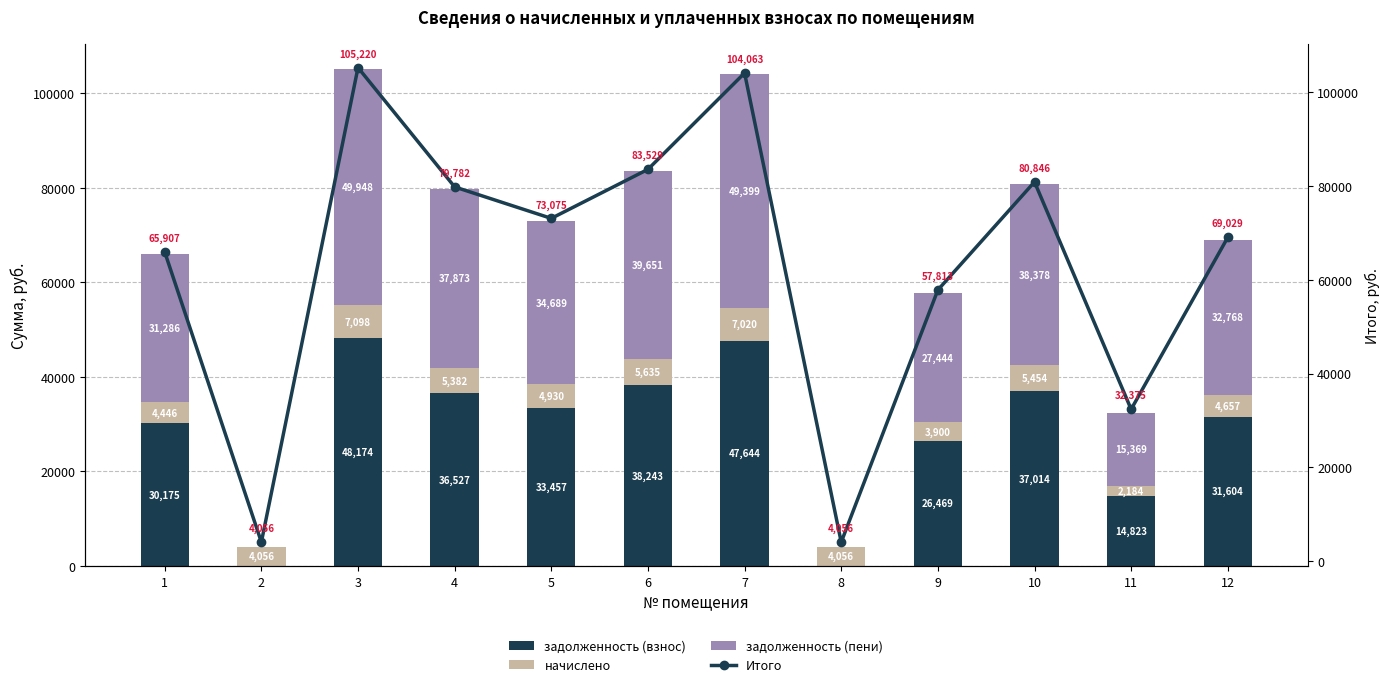

Reading left to right, transcribe all the data shown in this chart.

задолженность (взнос): 1=30174.7	2=0.0	3=48173.6	4=36527.2	5=33456.7	6=38242.6	7=47644.2	8=0.0	9=26469.0	10=37014.4	11=14822.6	12=31604.0
начислено: 1=4446.0	2=4056.0	3=7098.0	4=5382.0	5=4929.6	6=5634.7	7=7020.0	8=4056.0	9=3900.0	10=5453.8	11=2184.0	12=4656.6
задолженность (пени): 1=31286.2	2=0.0	3=49948.1	4=37872.7	5=34689.1	6=39651.2	7=49399.2	8=0.0	9=27444.0	10=38377.8	11=15368.6	12=32768.2
Итого: 1=65906.8	2=4056.0	3=105219.7	4=79781.9	5=73075.4	6=83528.5	7=104063.4	8=4056.0	9=57813.0	10=80845.9	11=32375.3	12=69028.8